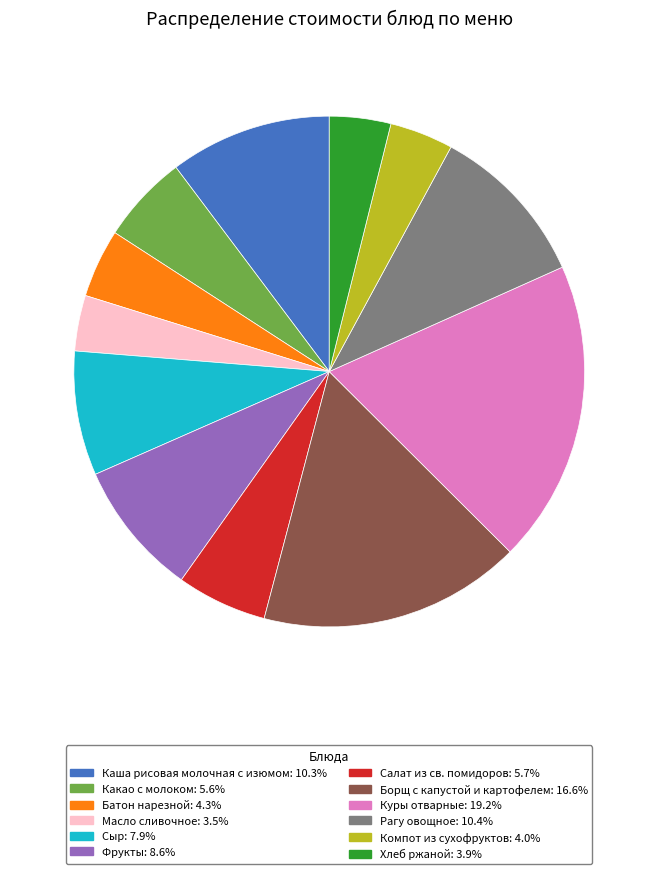

Between Сыр and Масло сливочное, which is larger?

Сыр